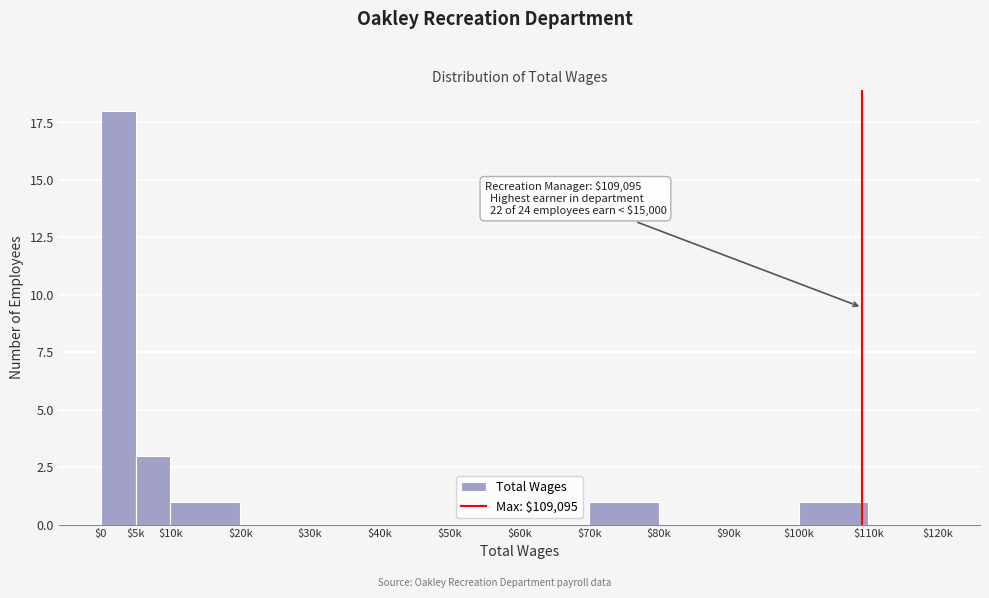

What is the greatest value displayed?

18